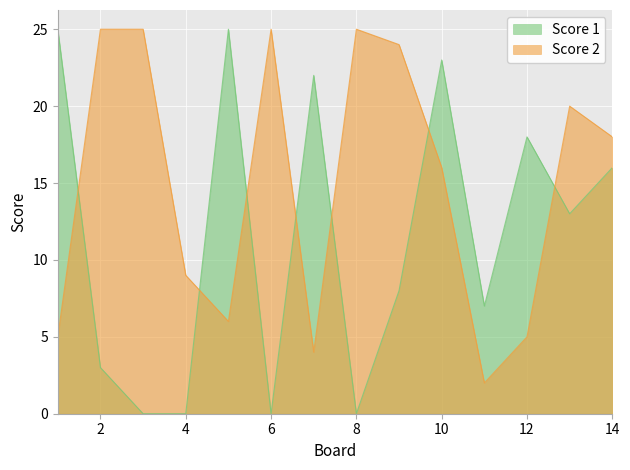

The value of Score 2 at 6 is 25. True or false?

True